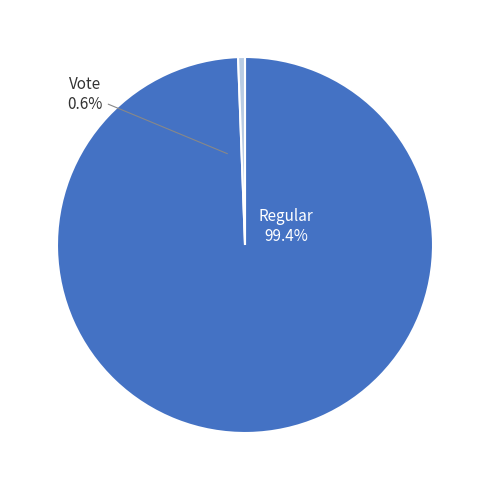

To the nearest percent, what is the difference between the largest and smallest slice percentages?

99%